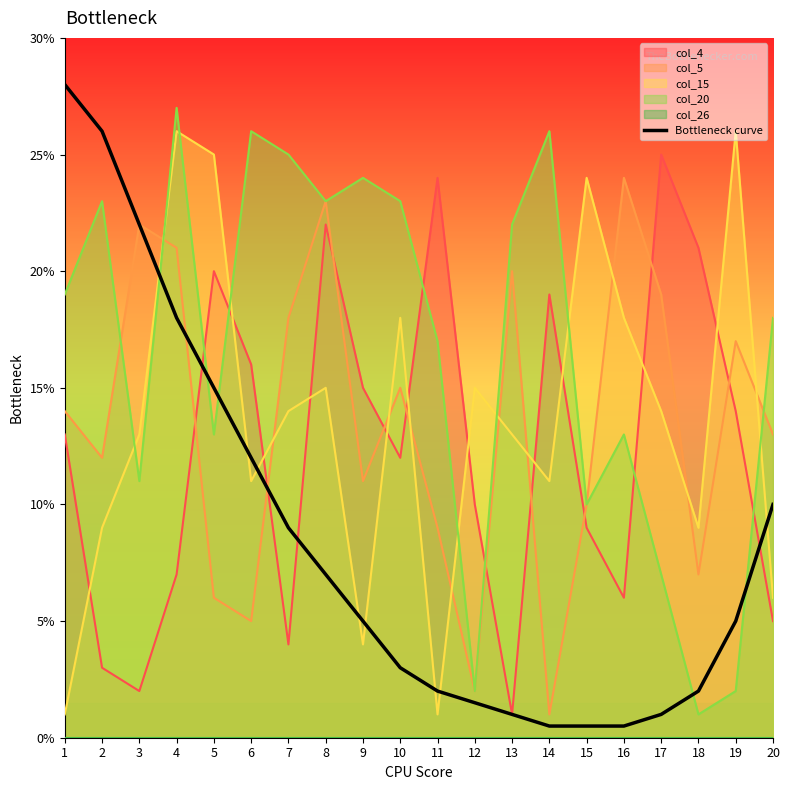

True or false: the data shows 3.0 at 10.

True